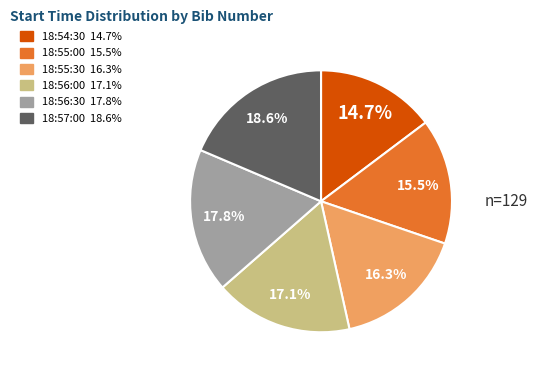

Which category has the biggest portion of the pie?

18:57:00